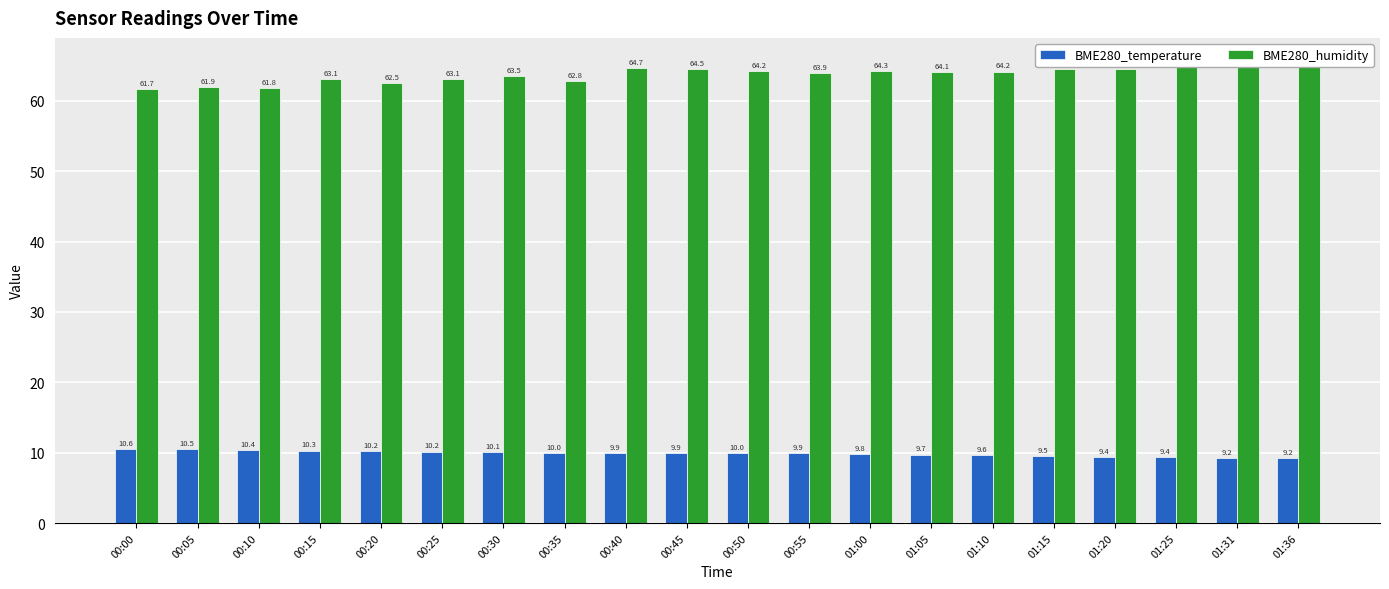

List the labels in order of BME280_temperature value, smallest first.

01:36, 01:31, 01:25, 01:20, 01:15, 01:10, 01:05, 01:00, 00:40, 00:45, 00:55, 00:50, 00:35, 00:30, 00:25, 00:20, 00:15, 00:10, 00:05, 00:00